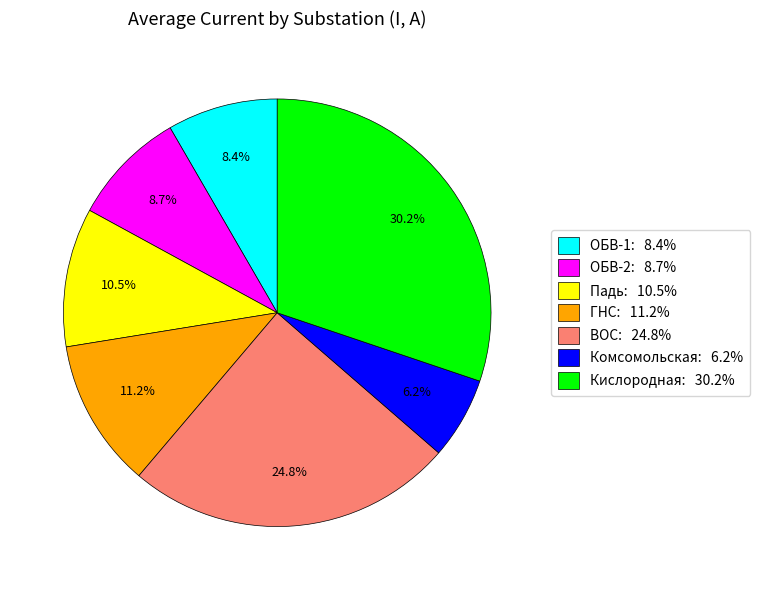

What percentage do ГНС and Кислородная together represent?

41.4%